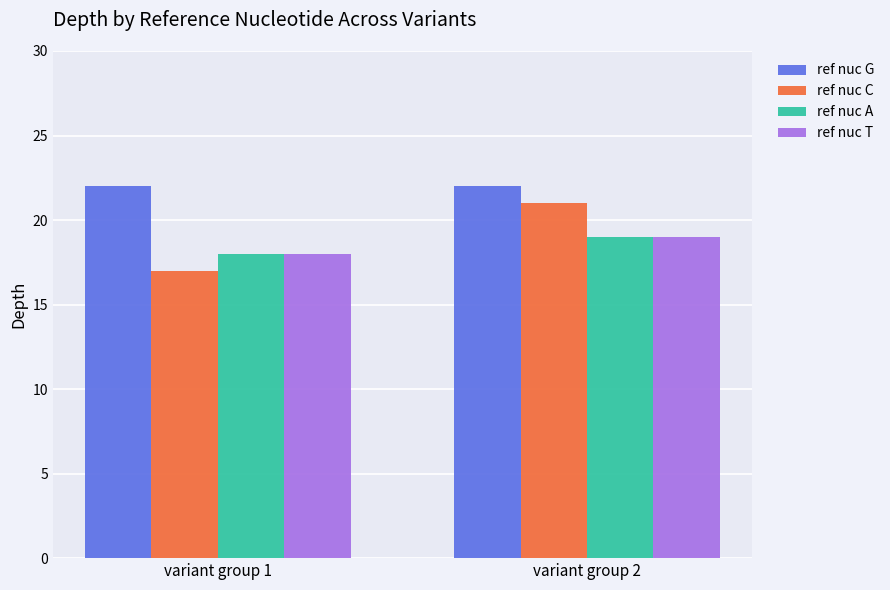

What is the difference between the maximum and minimum values in the ref nuc C series?

4